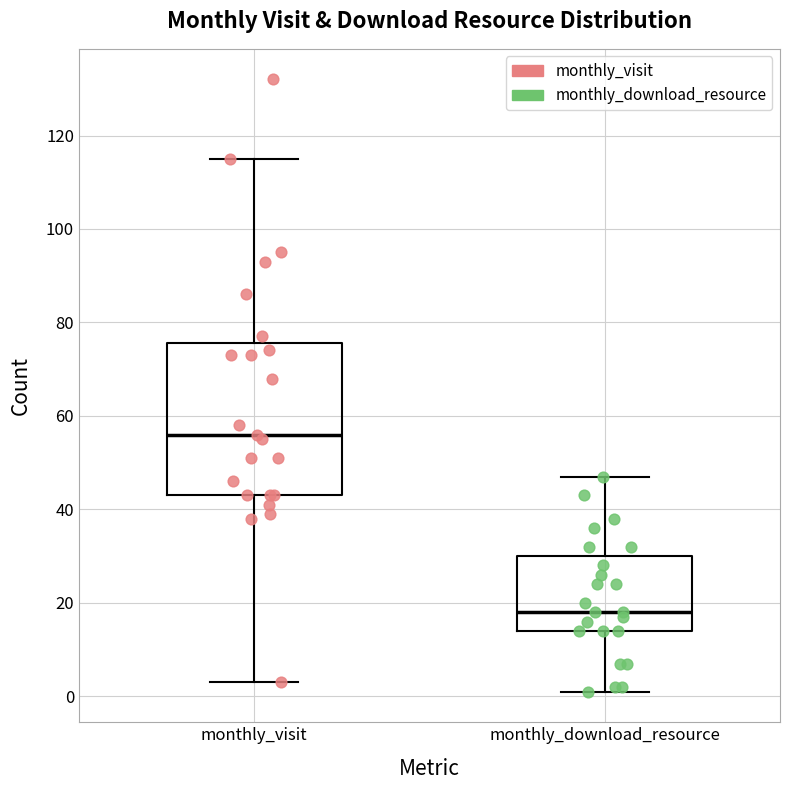

Which box is the tallest, from its lower edge to its upper edge?

monthly_visit